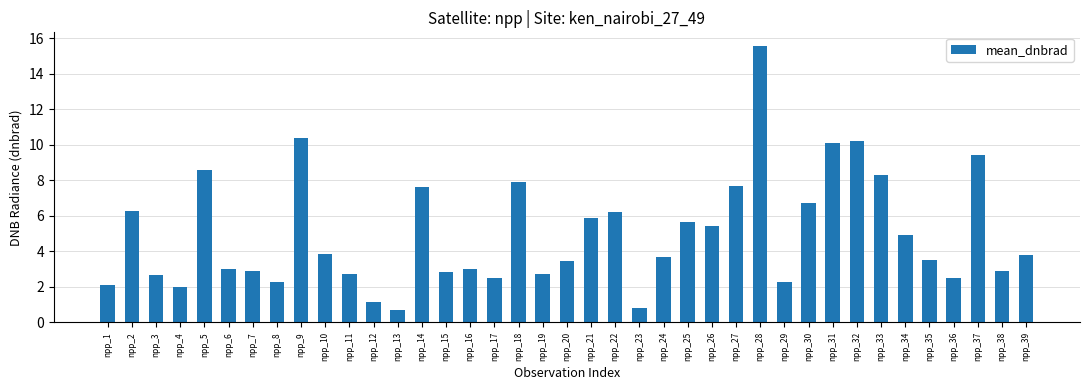

At which label is the value closest to 8?

npp_18